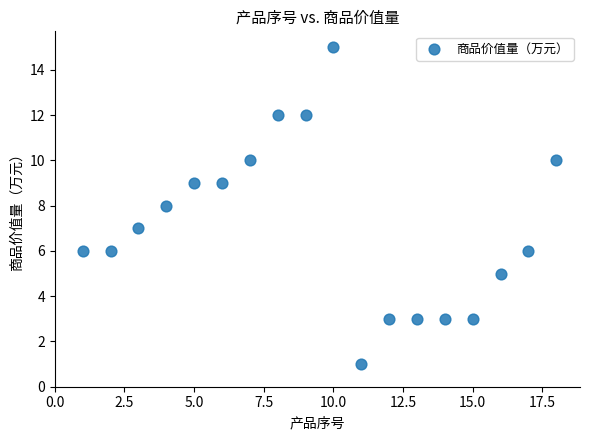

What is the range of Y values (max minus min)?

14